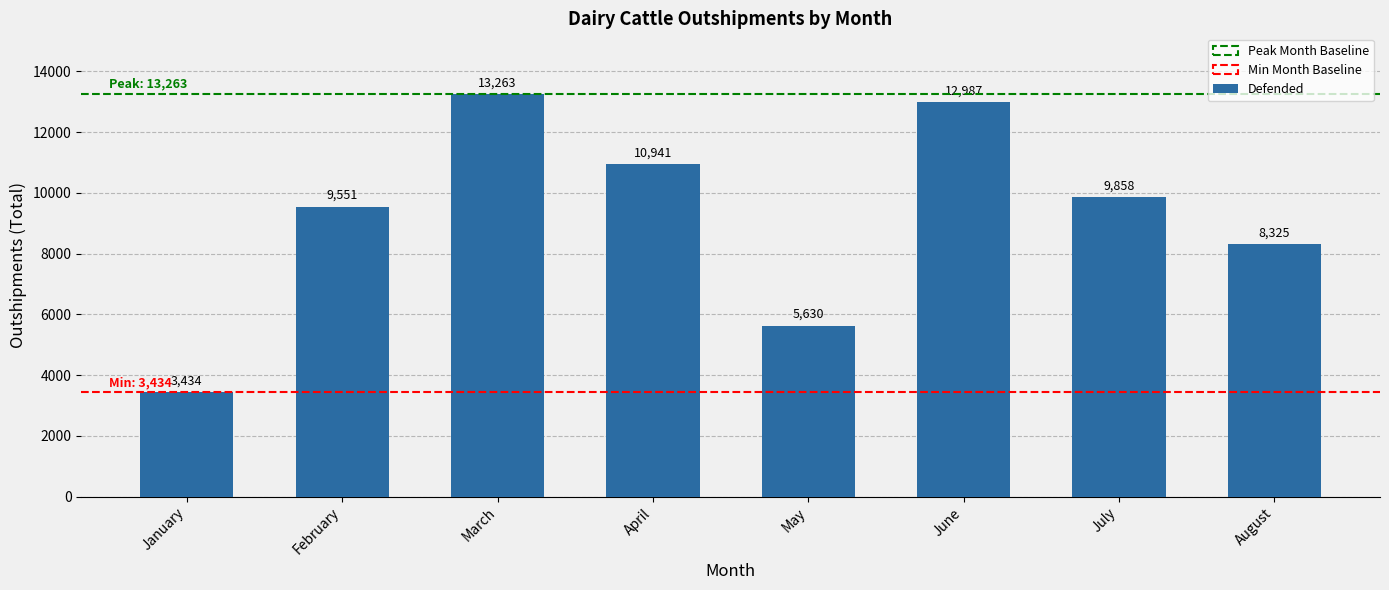

What is the change in value from March to June?

-276